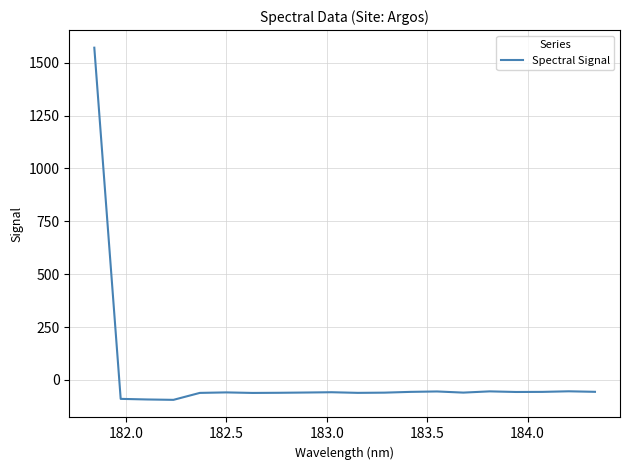

What is the smallest value displayed?

-94.2